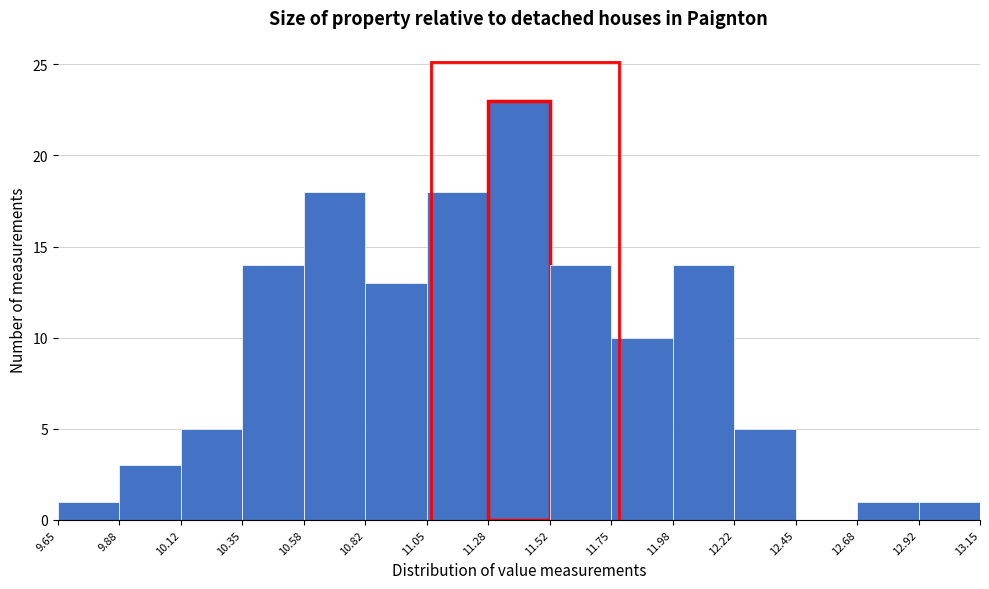

Reading left to right, list every bar in this chart as the range it spans on the x-axis followed by its height. The values are not printed on the chart, so give them approximately, as read against the axis.

9.65 to 9.88: 1
9.88 to 10.12: 3
10.12 to 10.35: 5
10.35 to 10.58: 14
10.58 to 10.82: 18
10.82 to 11.05: 13
11.05 to 11.28: 18
11.28 to 11.52: 23
11.52 to 11.75: 14
11.75 to 11.98: 10
11.98 to 12.22: 14
12.22 to 12.45: 5
12.45 to 12.68: 0
12.68 to 12.92: 1
12.92 to 13.15: 1